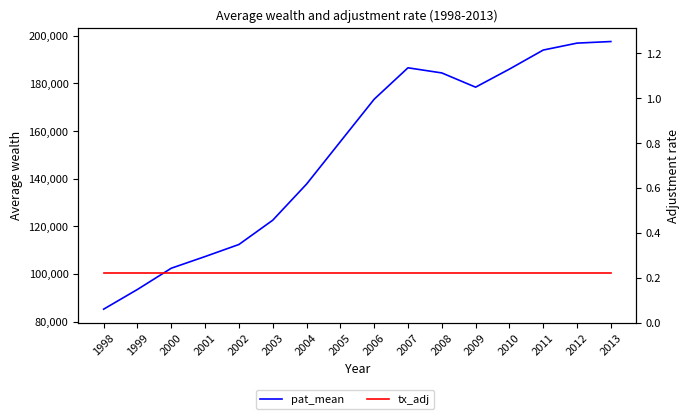

True or false: tx_adj and pat_mean cross at least once.

False